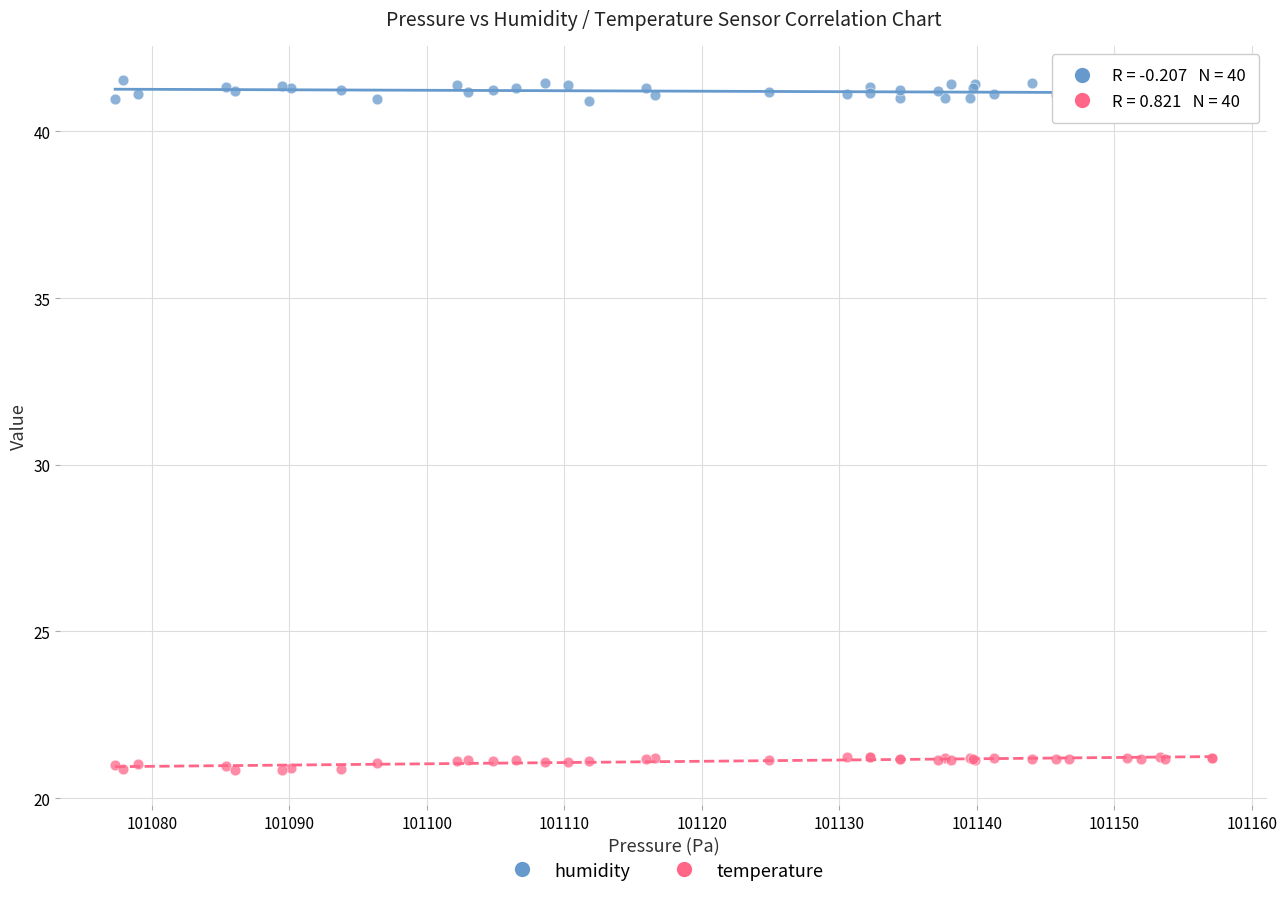

Which series has the widest spread of Y values?

humidity